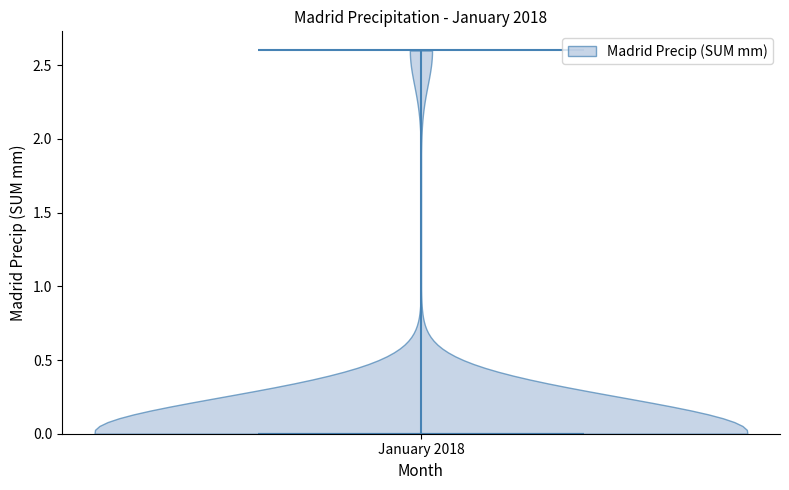

Read this violin plot against the y-axis: where its median line is, and the lowest and highest points the violin reaches. The values are not printed on the chart, so give them approximately, as read against the axis.

median line 0.0, lowest point 0.0, highest point 2.6